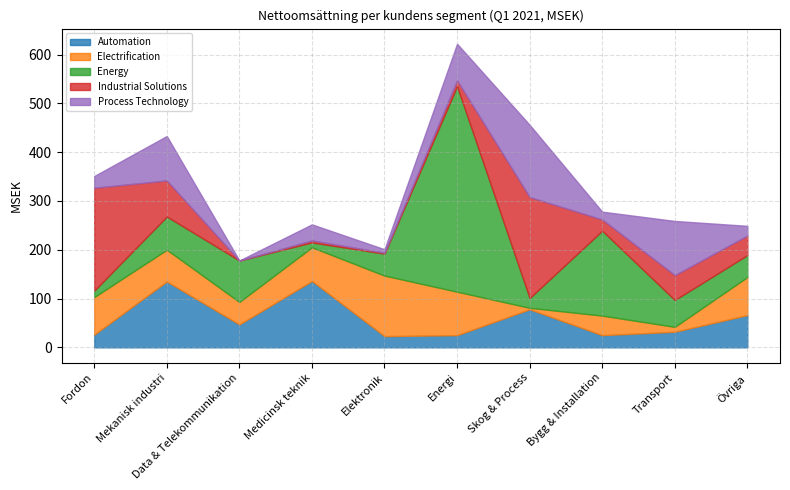

At which category is the sum across all series the highest?

Energi